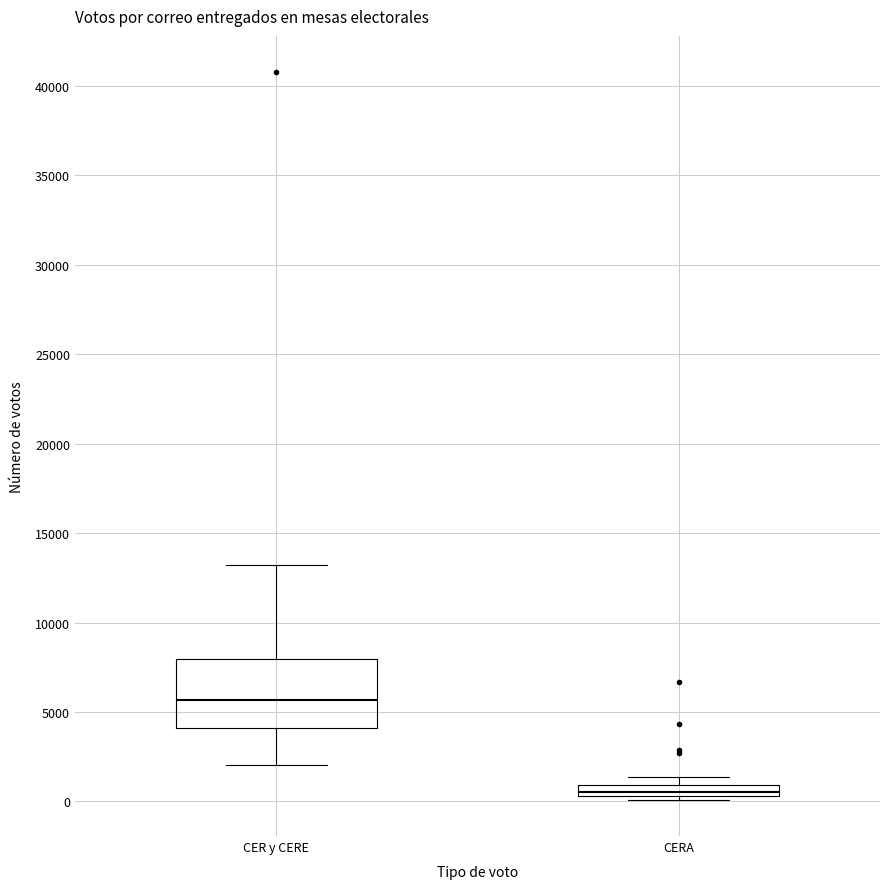

Which box's median line is the lowest?

CERA